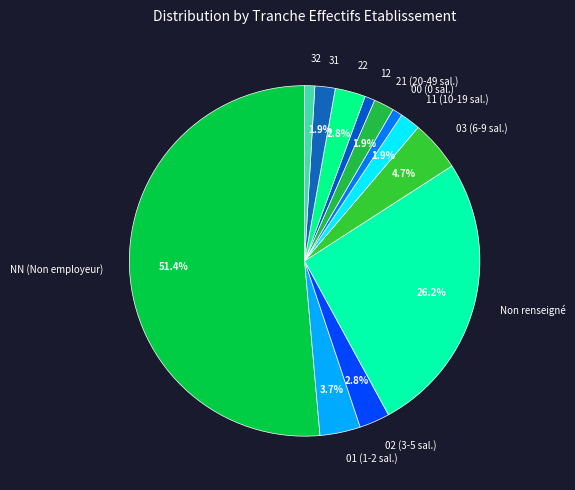

Does any single category account for the majority?

Yes